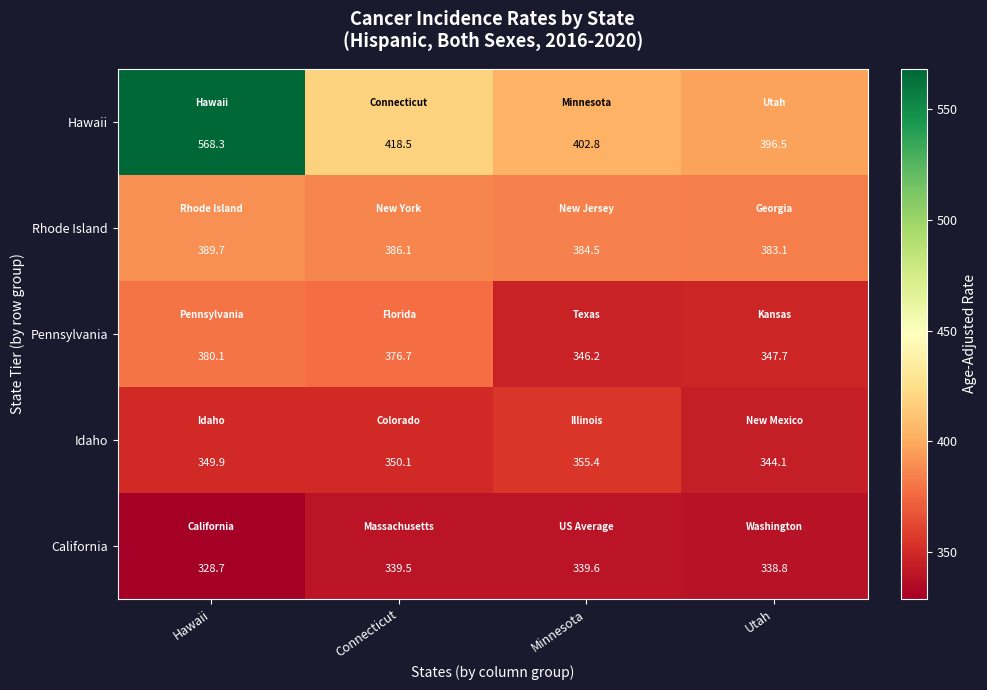

At which category does the chart reach its peak across all series?

Hawaii